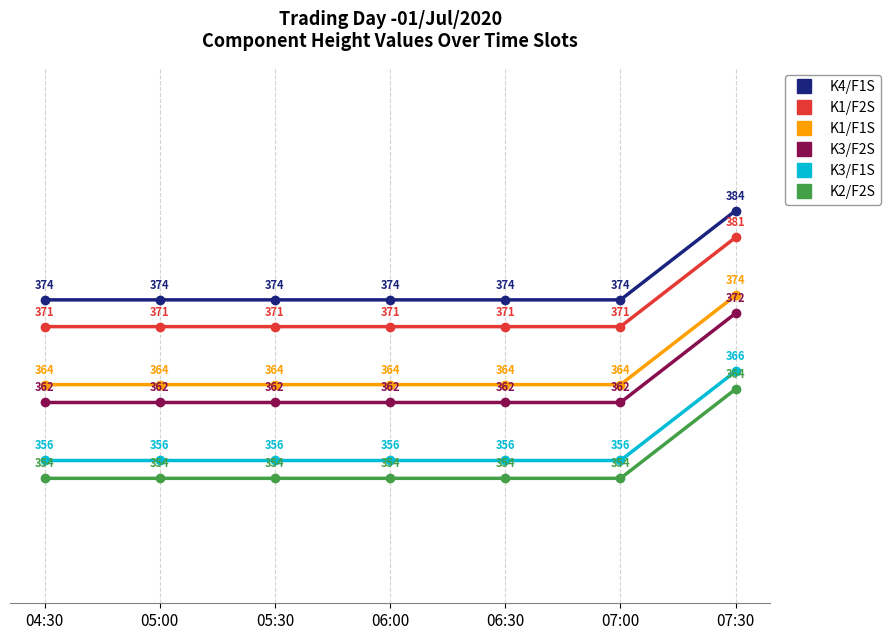

What is the minimum value shown in the chart?

354.0